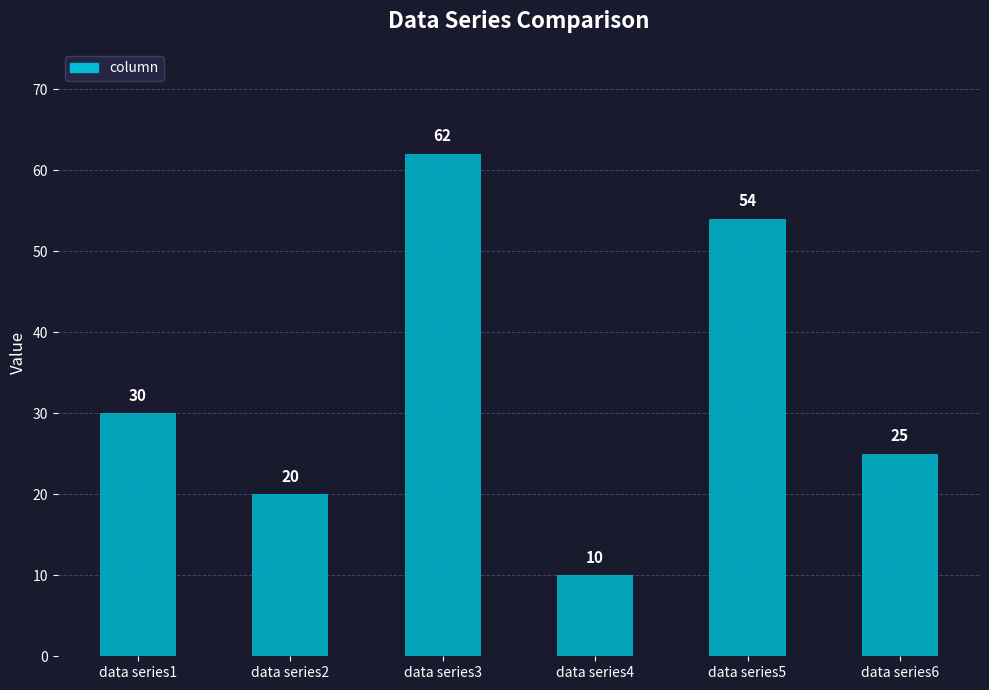

Reading left to right, extract all data points from this chart.

30	20	62	10	54	25